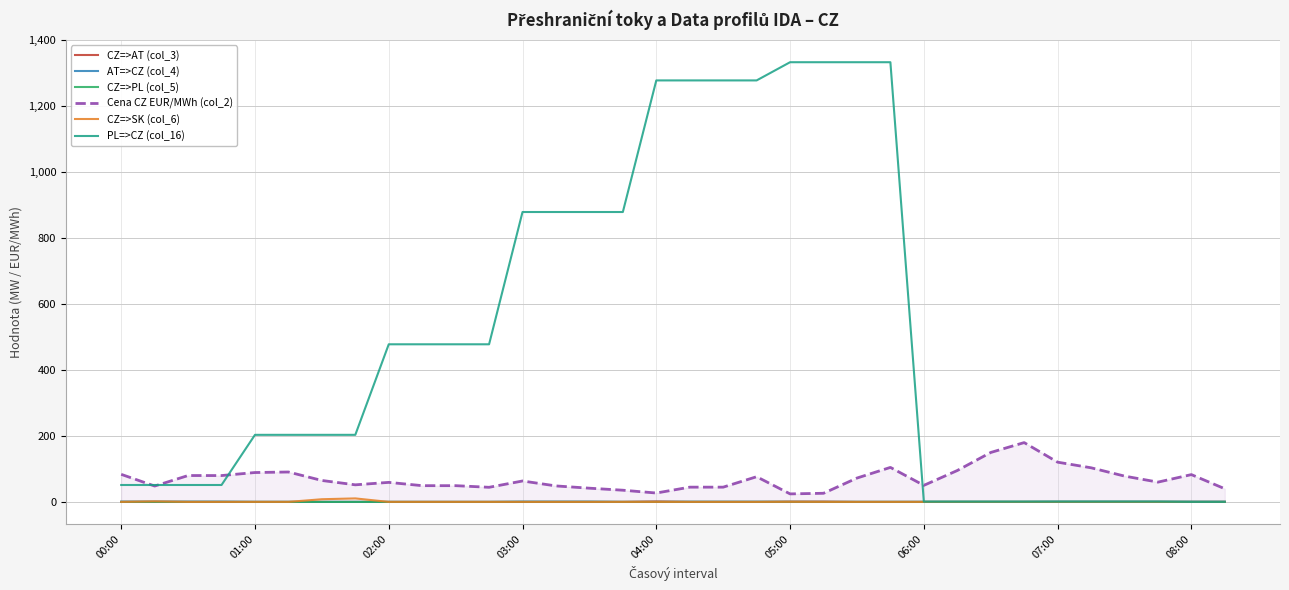

Which series has the largest range (max minus min)?

PL=>CZ (col_16)